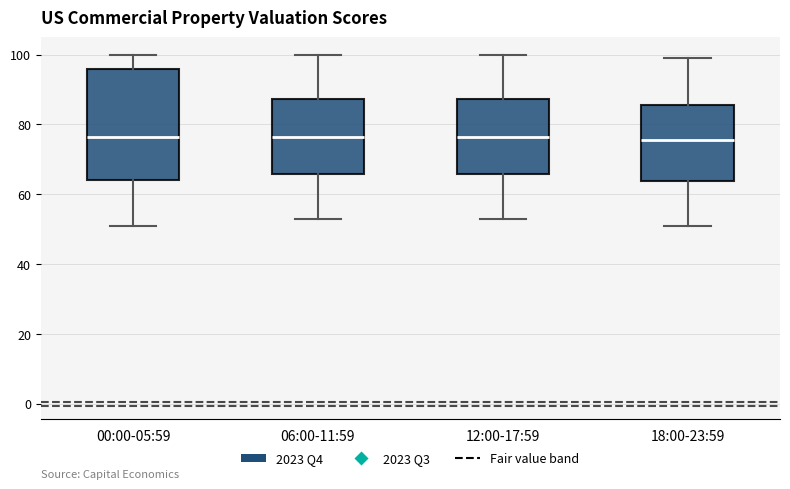

Reading left to right, transcribe this box plot: for each box, give where its median line is, the range the box spans, and where its two whiskers end, as read against the y-axis. The values are not printed on the chart, so give them approximately, as read against the axis.

00:00-05:59: median 76, box 64 to 96, whiskers 52 to 100
06:00-11:59: median 76, box 66 to 88, whiskers 54 to 100
12:00-17:59: median 76, box 66 to 88, whiskers 54 to 100
18:00-23:59: median 76, box 64 to 86, whiskers 52 to 100